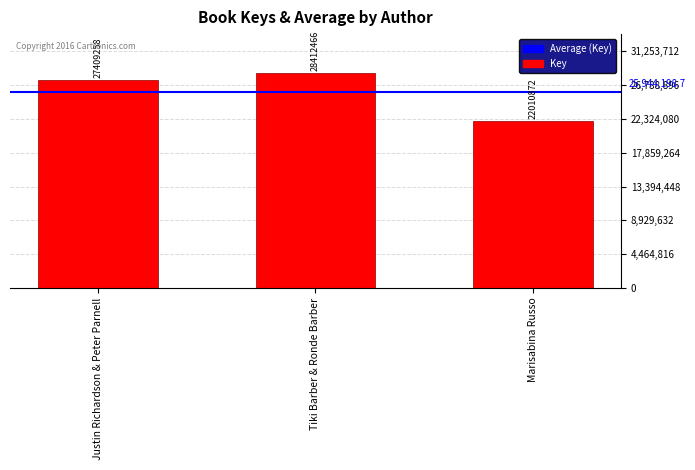

How many data points are less than 27409258?

1